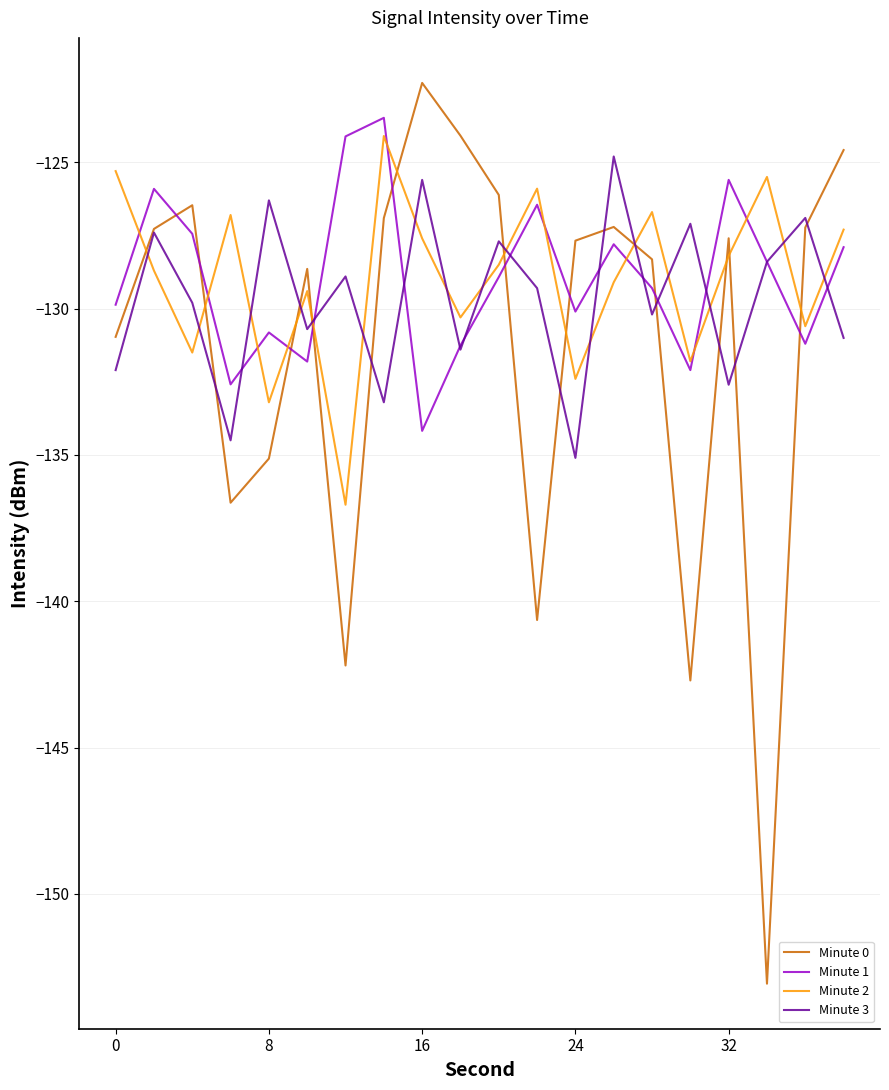

What is the maximum value for Minute 1?

-123.5